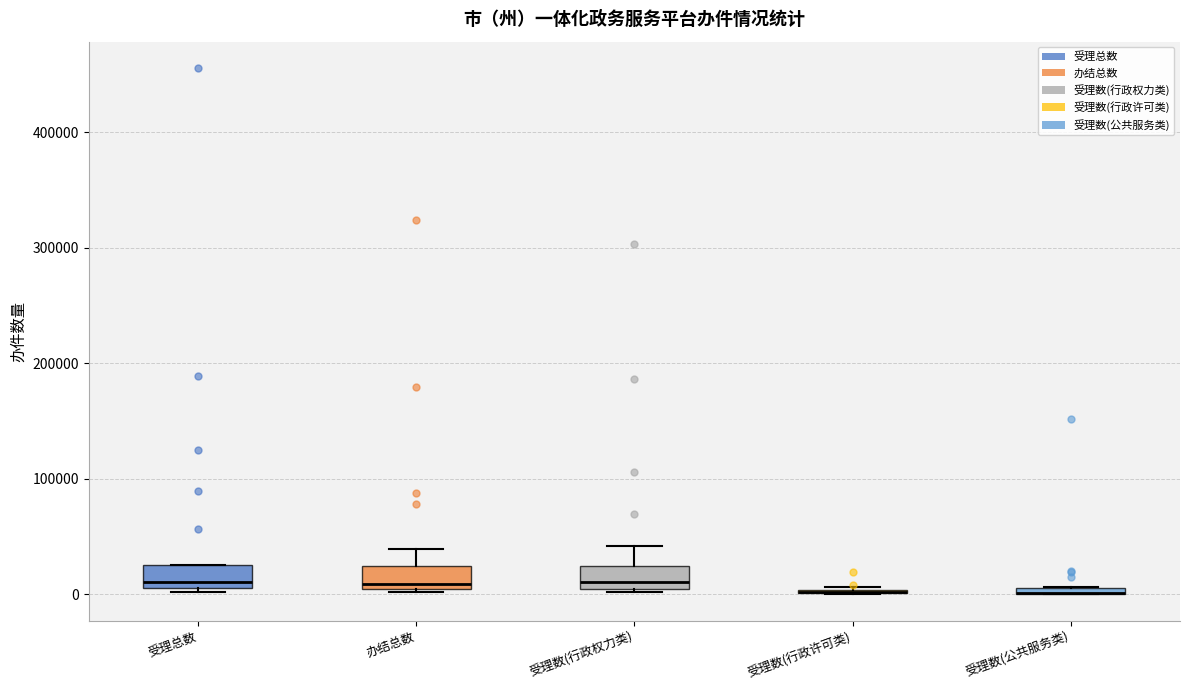

Where is the upper edge of the box for 受理数(公共服务类) on the y-axis? The values are not printed on the chart, so give them approximately, as read against the axis.

10000